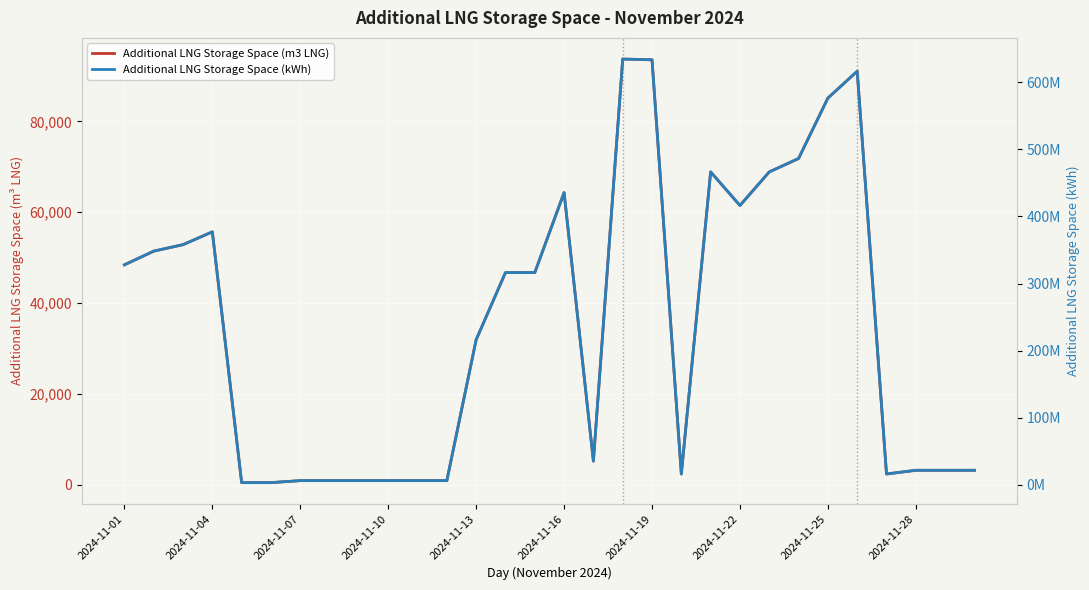

Is the value of Additional LNG Storage Space (m3 LNG) at 29 greater than the value of Additional LNG Storage Space (kWh) at 14?

No